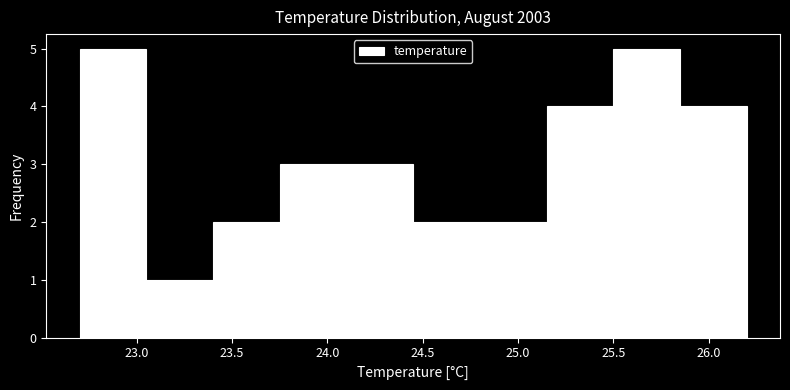

Reading left to right, list every bar in this chart as the range it spans on the x-axis followed by its height. The values are not printed on the chart, so give them approximately, as read against the axis.

22.70 to 23.05: 5
23.05 to 23.40: 1
23.40 to 23.75: 2
23.75 to 24.10: 3
24.10 to 24.45: 3
24.45 to 24.80: 2
24.80 to 25.15: 2
25.15 to 25.50: 4
25.50 to 25.85: 5
25.85 to 26.20: 4